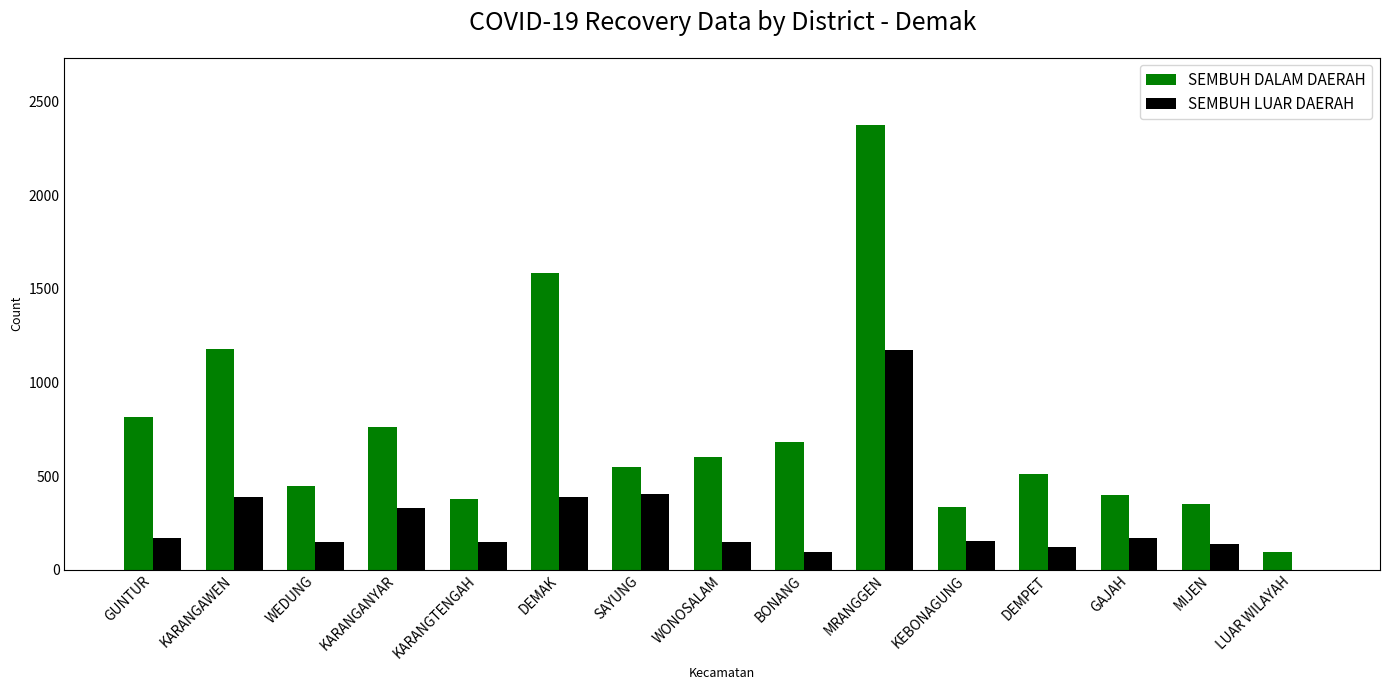

What is the highest value of the SEMBUH DALAM DAERAH series?

2378